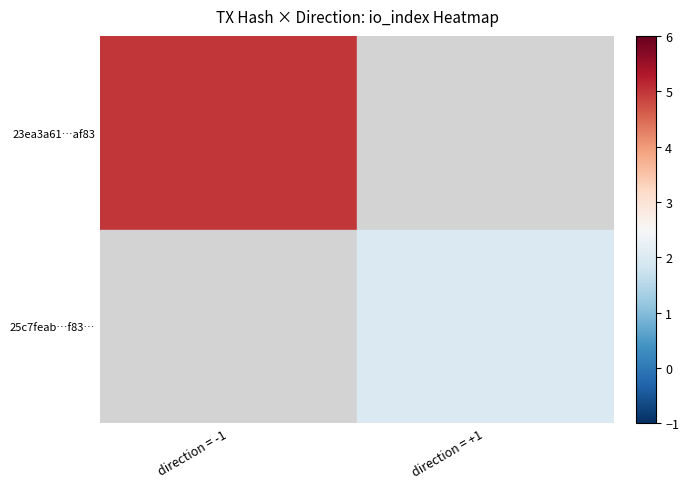

Read the 25c7feab…f83… value at direction = +1.

2.0